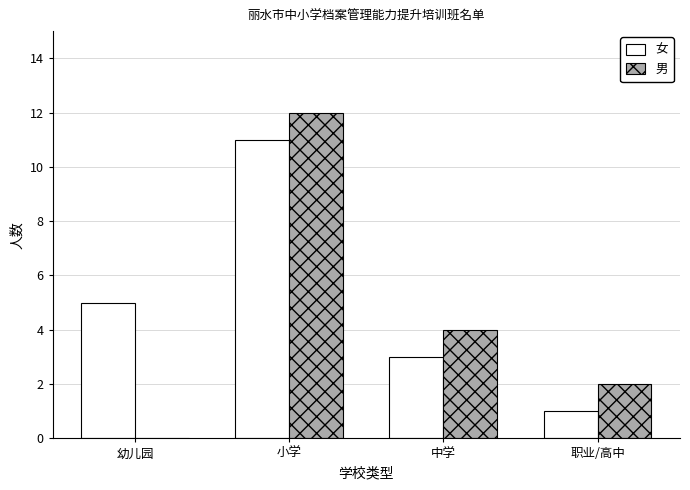

Where is 男 nearest to the value 6?

中学